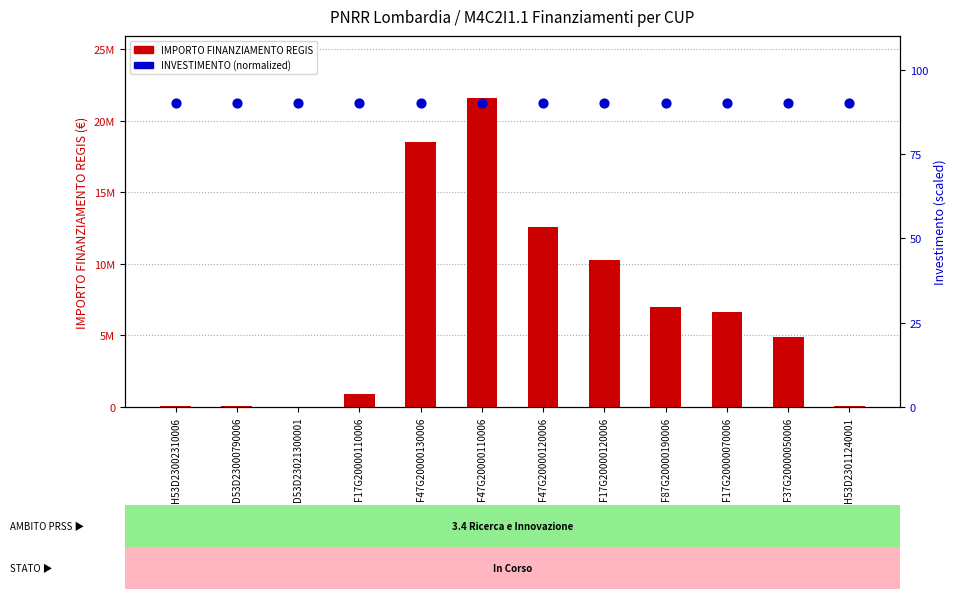

At how many categories does at least one series exceed 4905053?

6